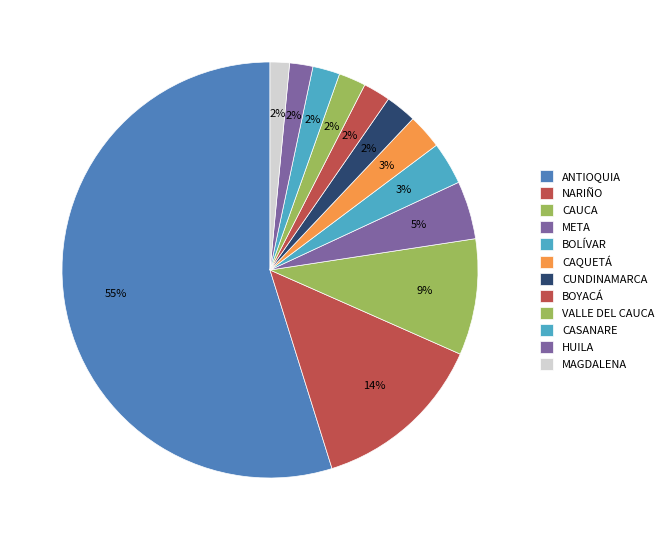

Which category has the biggest portion of the pie?

ANTIOQUIA